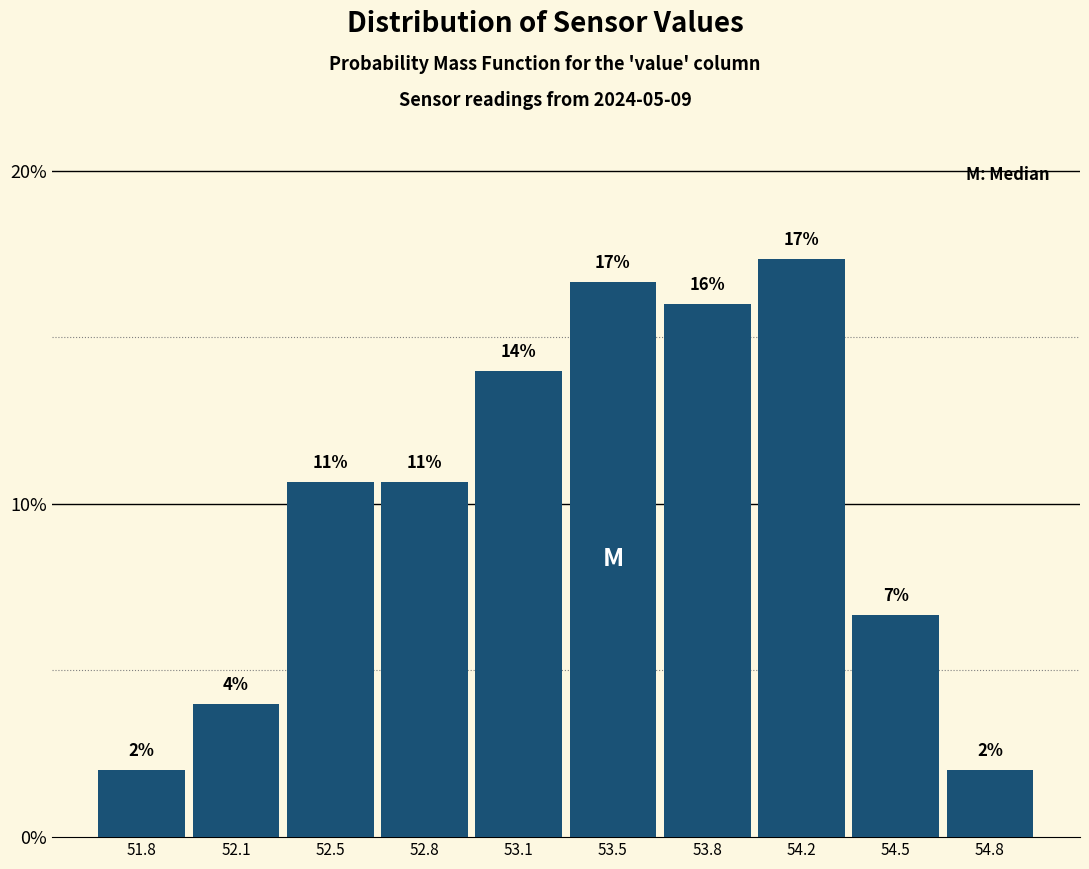

Between 53.1 and 52.5, which is larger?

53.1